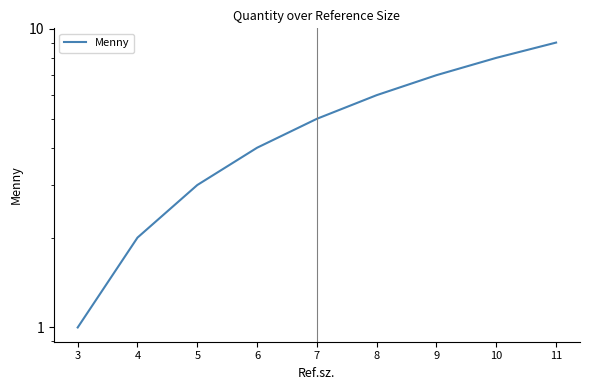

How many values exceed 5?

4